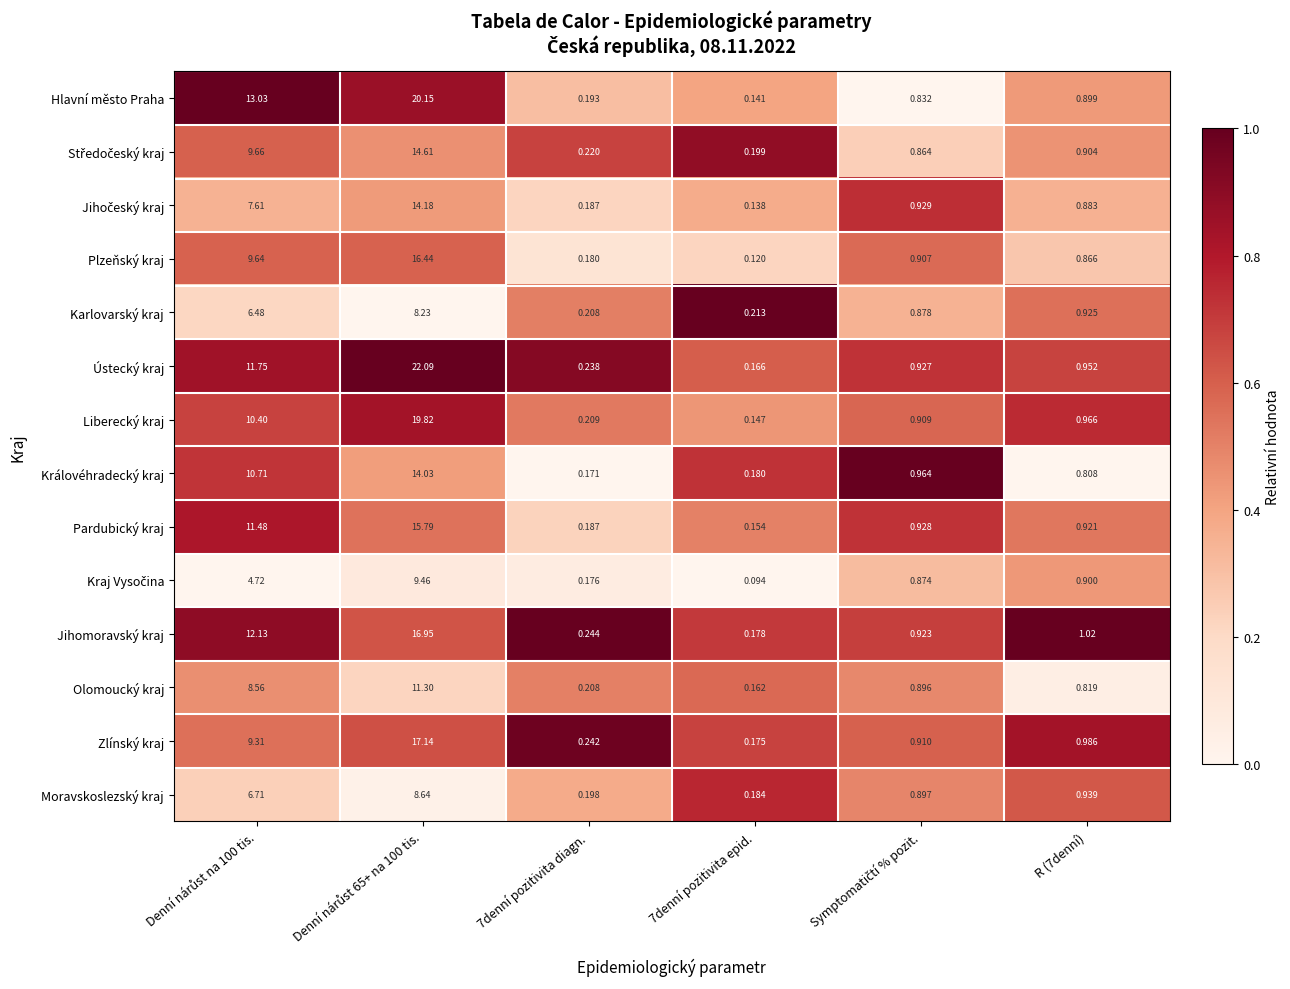

Which series has the largest range (max minus min)?

Ústecký kraj